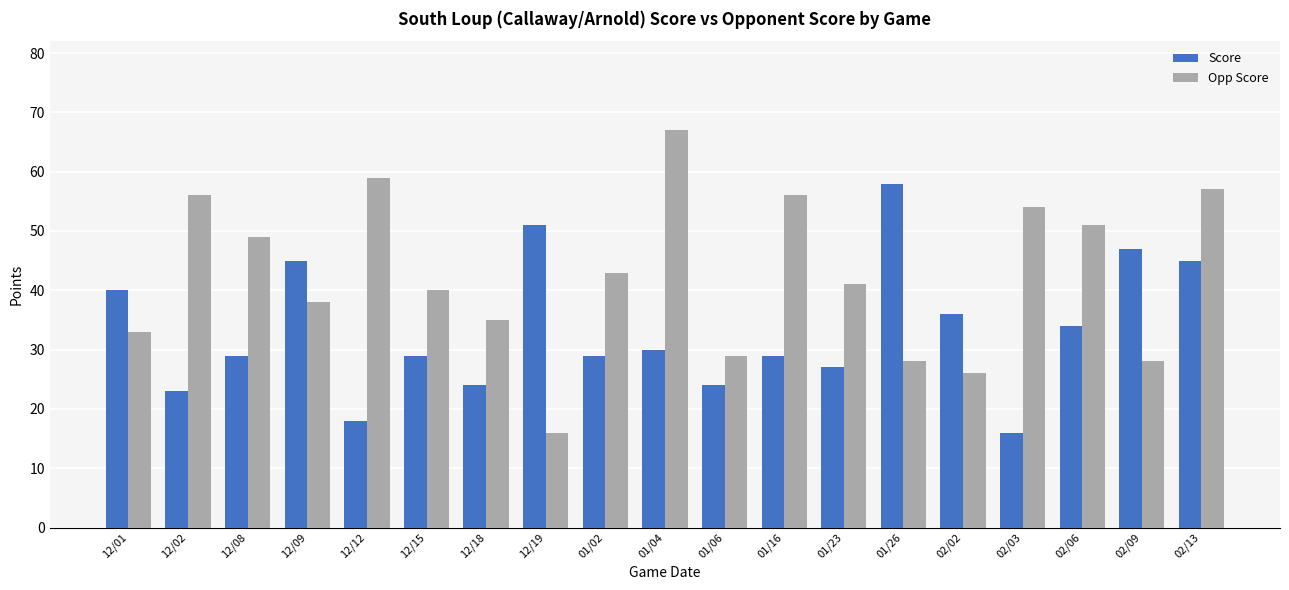

Reading right to left, what are all the values shown in this chart?

Score: 45	47	34	16	36	58	27	29	24	30	29	51	24	29	18	45	29	23	40
Opp Score: 57	28	51	54	26	28	41	56	29	67	43	16	35	40	59	38	49	56	33